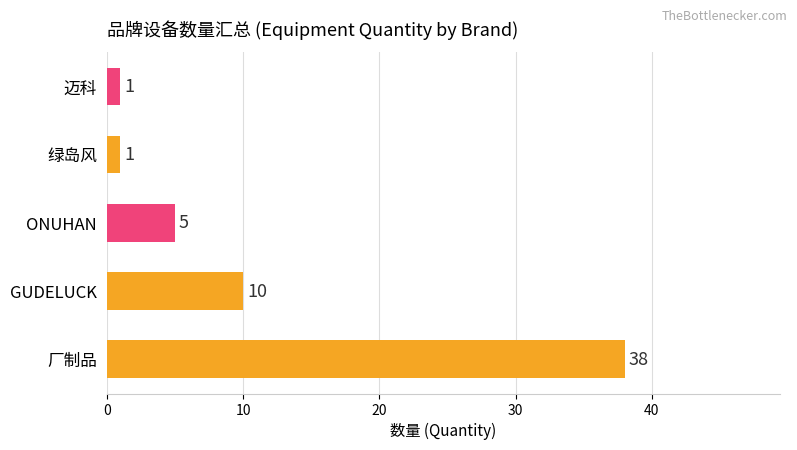

At which label is the value closest to 19?

GUDELUCK